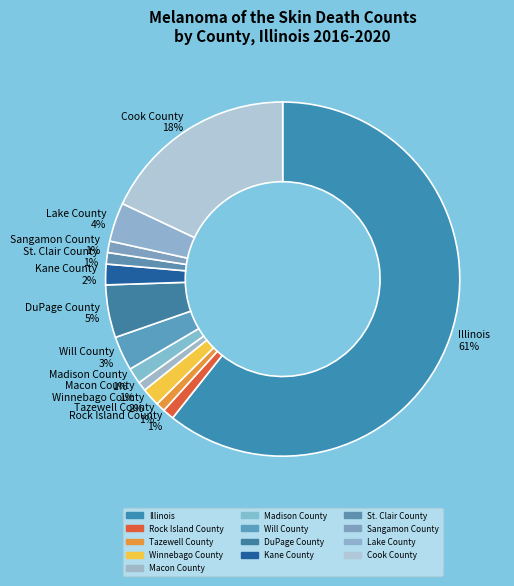

Which has a higher value, Will County 3% or Winnebago County 2%?

Will County 3%